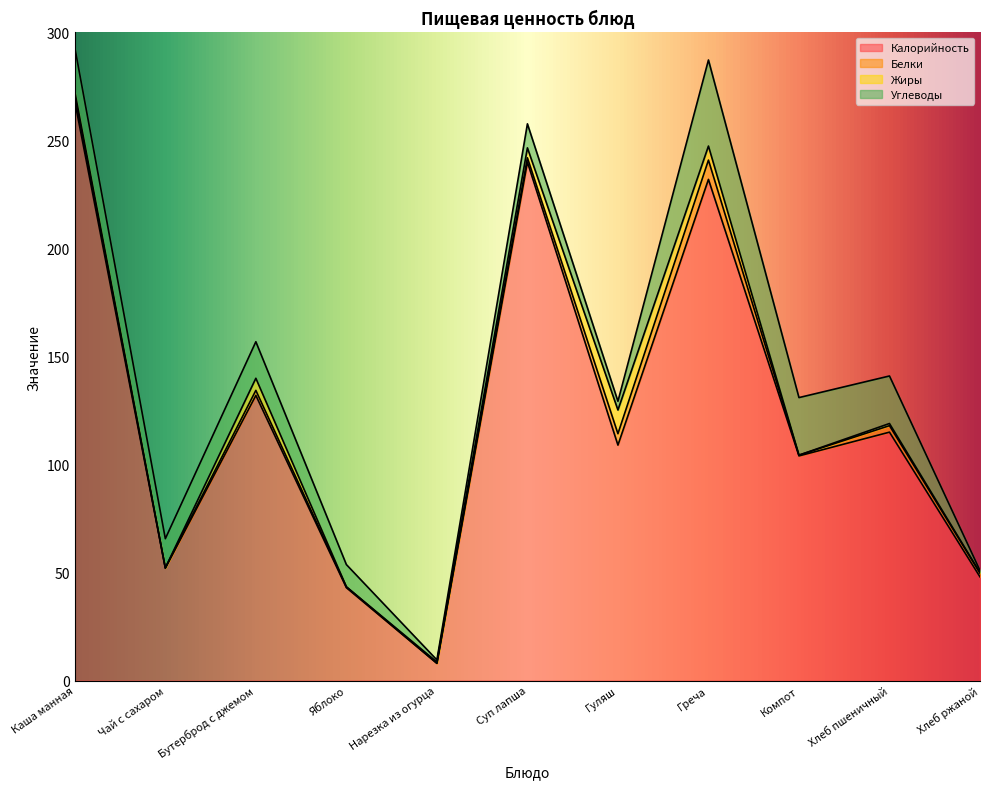

True or false: Калорийность and Жиры intersect in this chart.

False